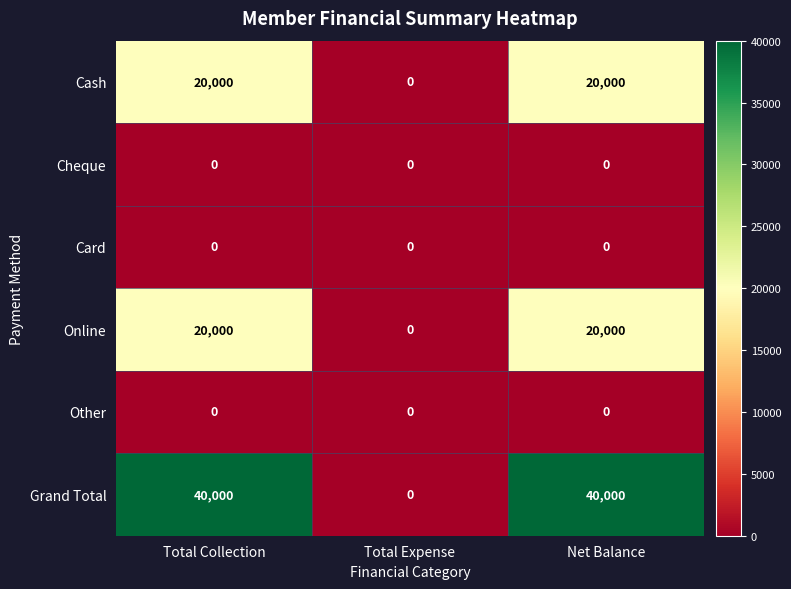

What is the sum of all Online values?

40000